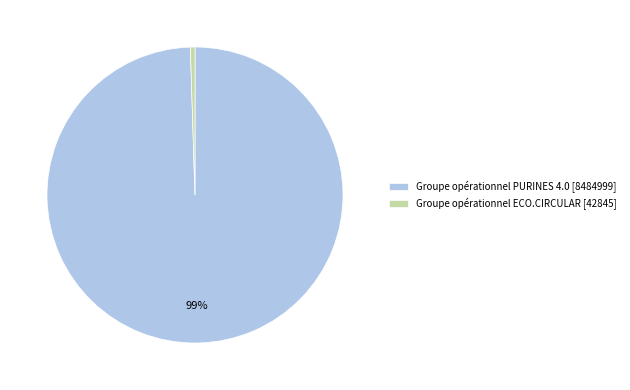

What is the majority slice?

Groupe opérationnel PURINES 4.0